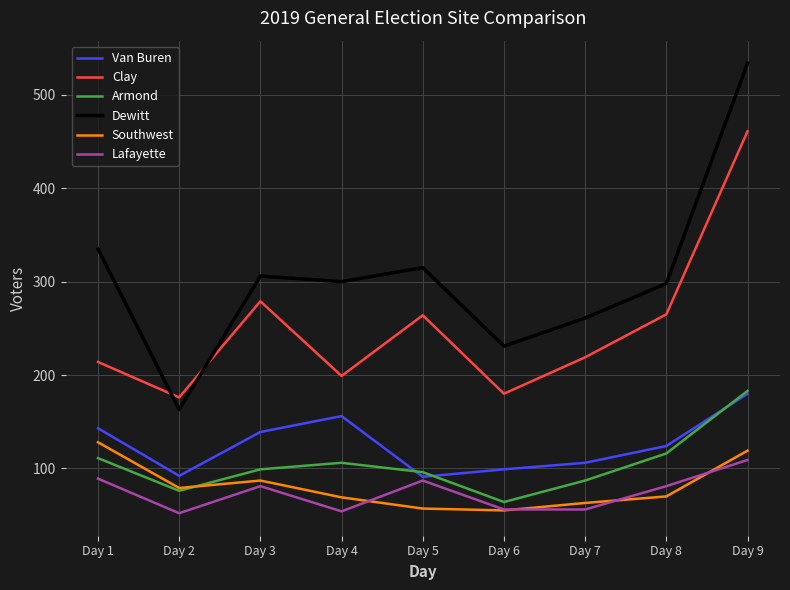

At which label does Van Buren first exceed 124?

Day 1